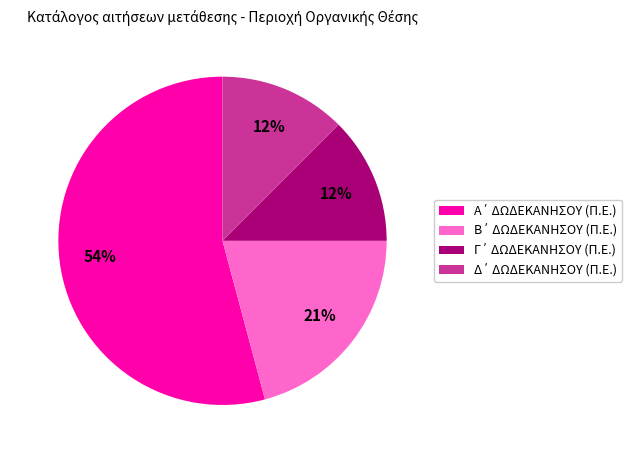

To the nearest percent, what is the difference between the largest and smallest slice percentages?

42%